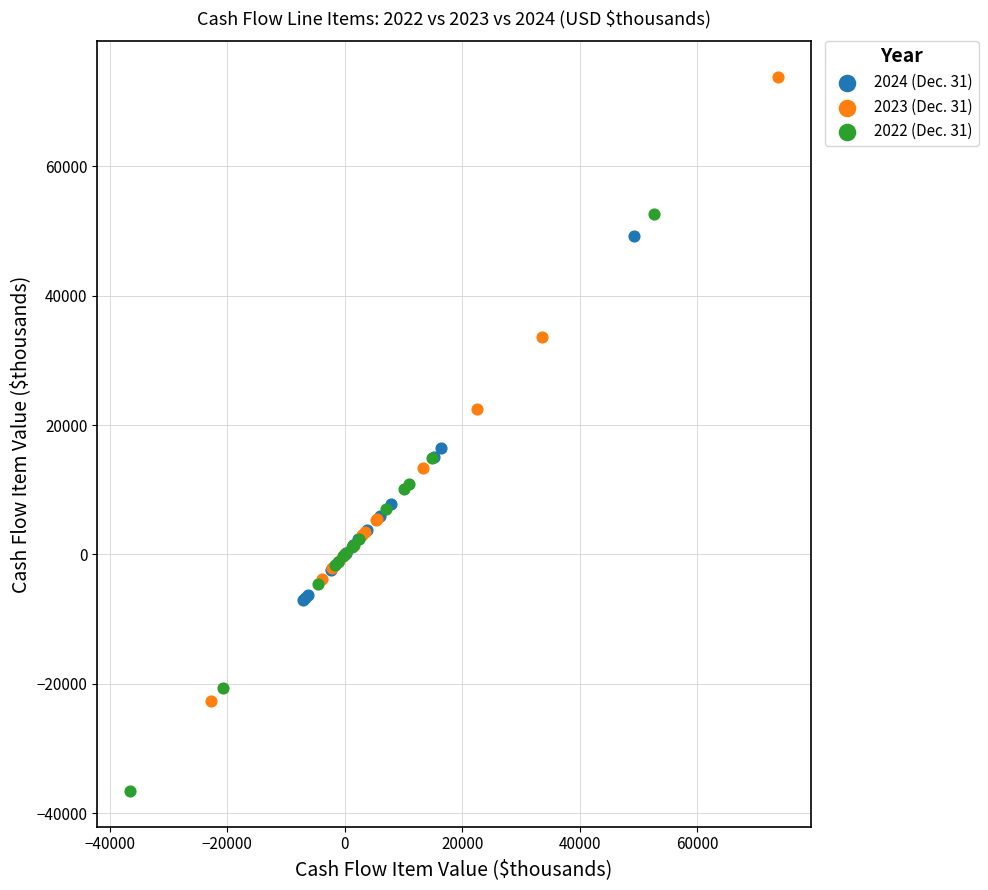

Which series has the widest spread of Y values?

2023 (Dec. 31)